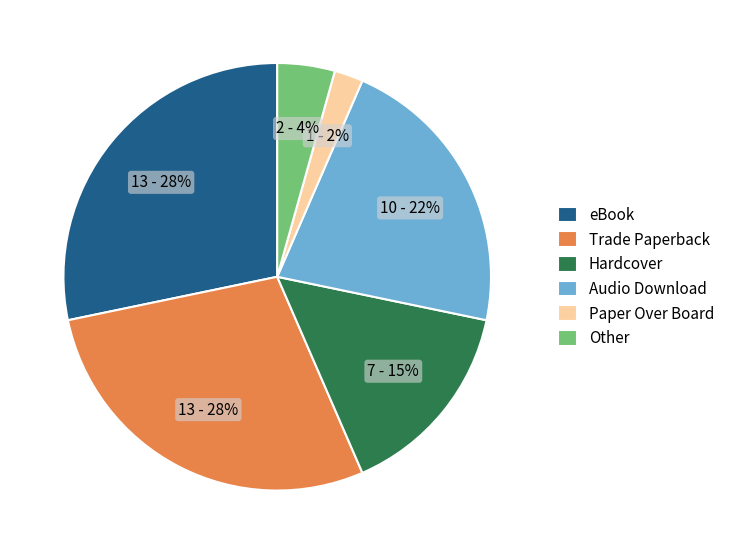

Which slice is the smallest?

Paper Over Board